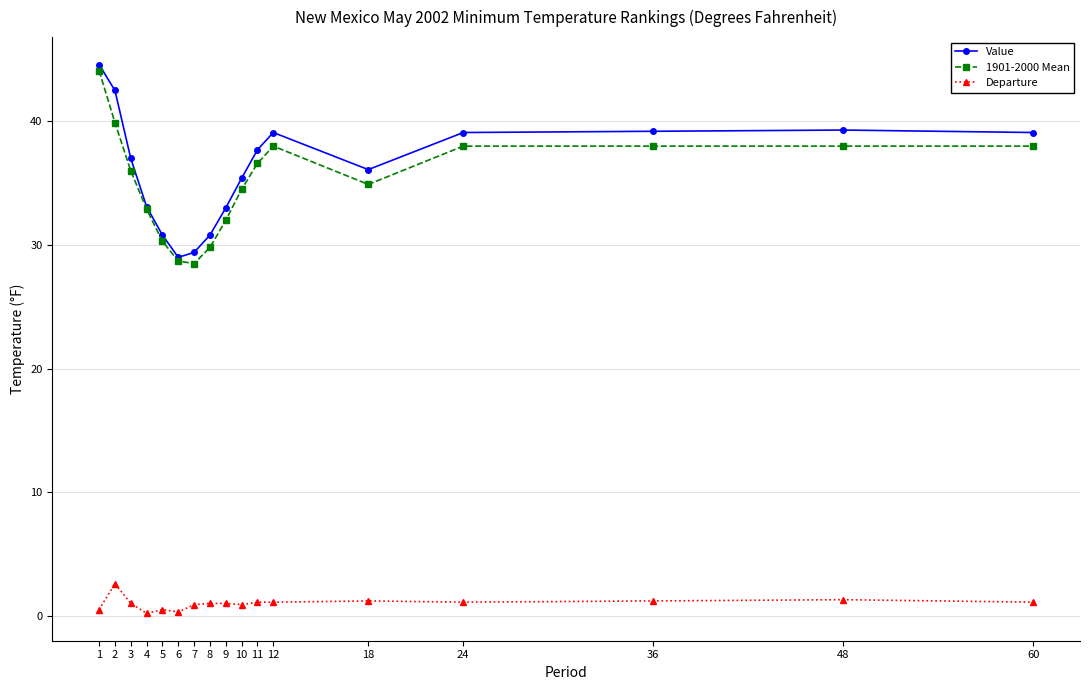

Is it true that 1901-2000 Mean equals 36.0 at 3?

True